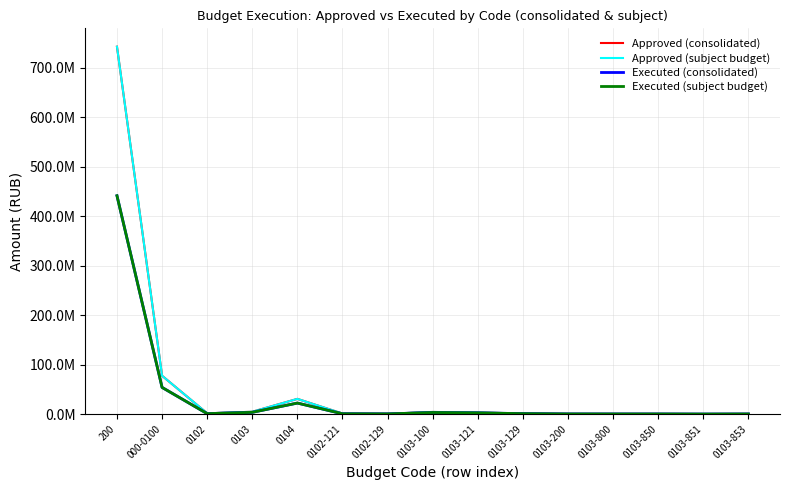

Rank the series by their maximum value, from lowest to highest.

Executed (consolidated), Executed (subject budget), Approved (consolidated), Approved (subject budget)